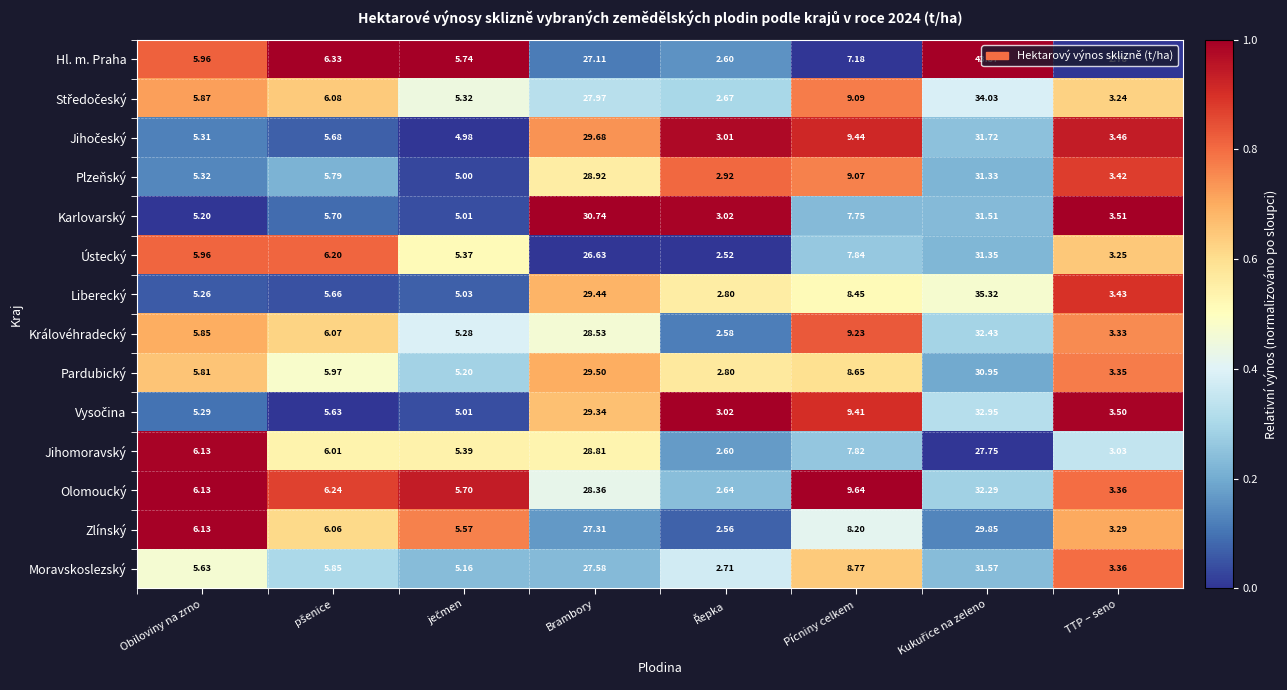

At which label is Hl. m. Praha closest to 23?

Brambory